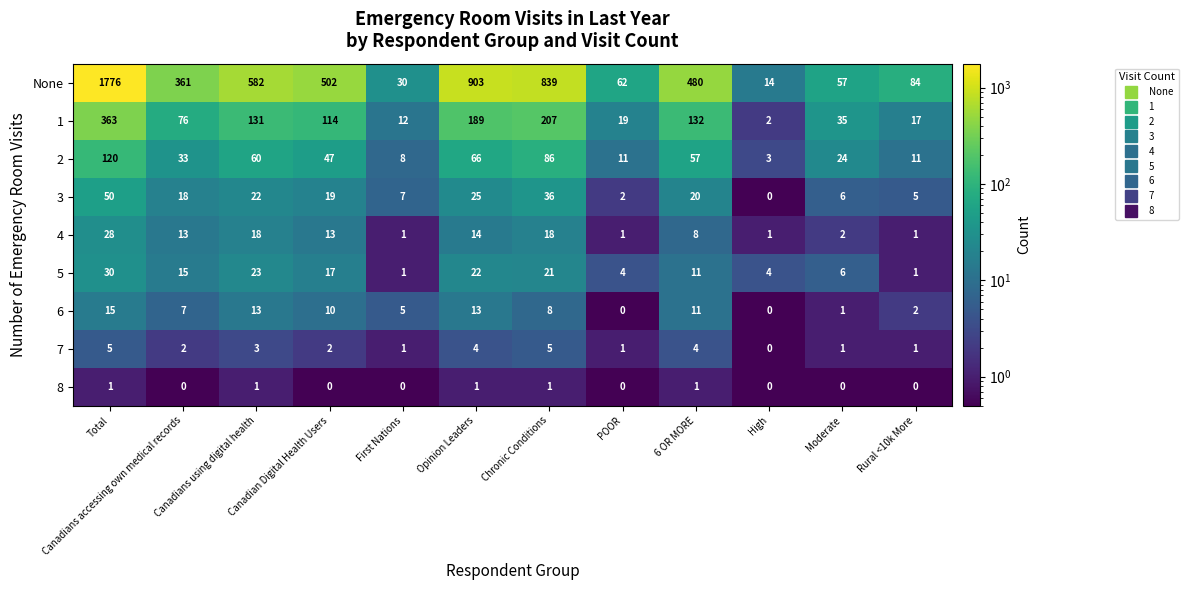

Which series has the largest total across all categories?

None